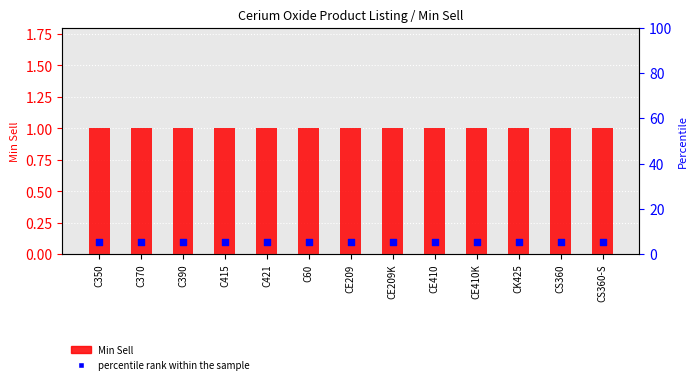

Is the value of percentile rank within the sample at CE209 greater than the value of Min Sell at CE410K?

No